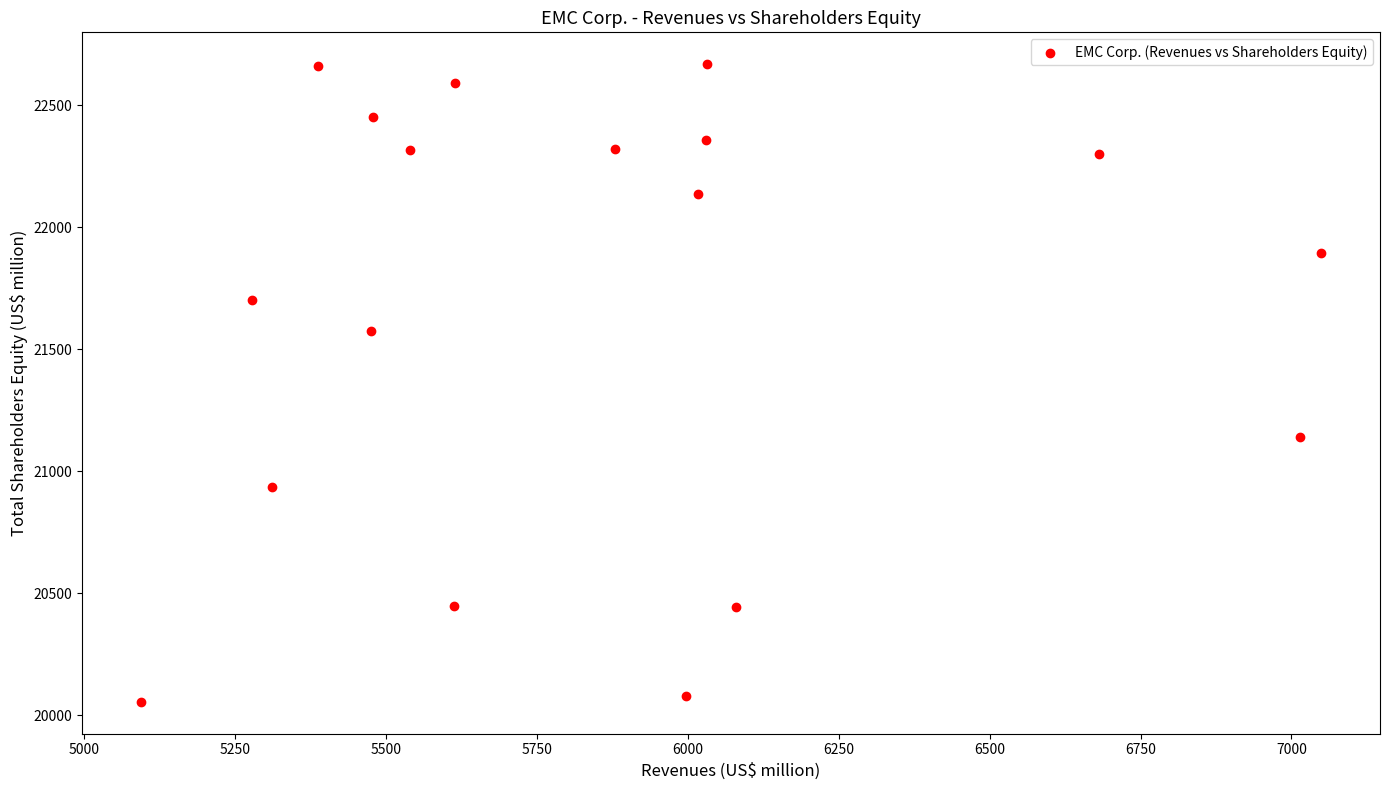

What is the range of X values (max minus min)?

1955